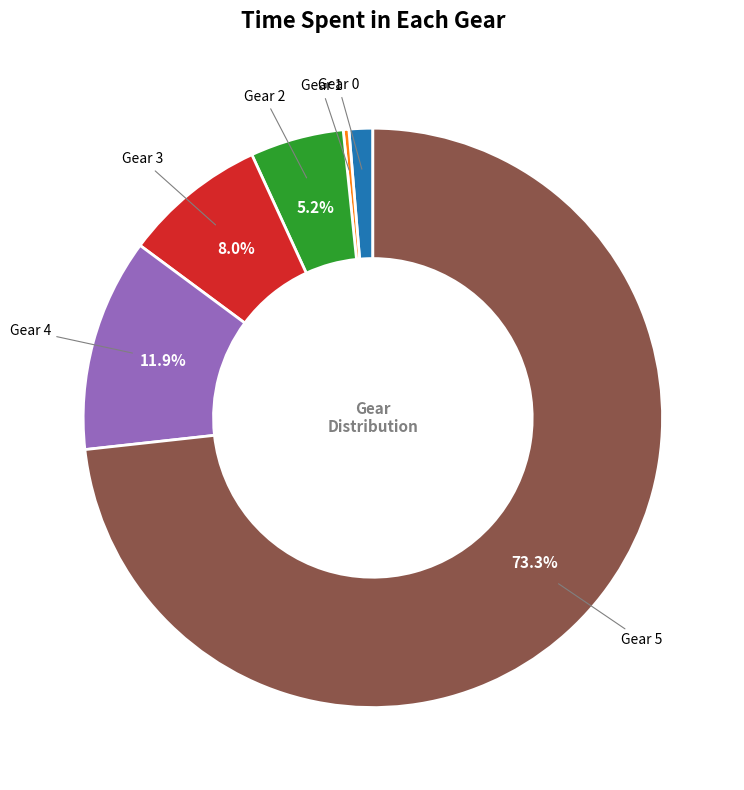

Is there a majority slice in this chart?

Yes